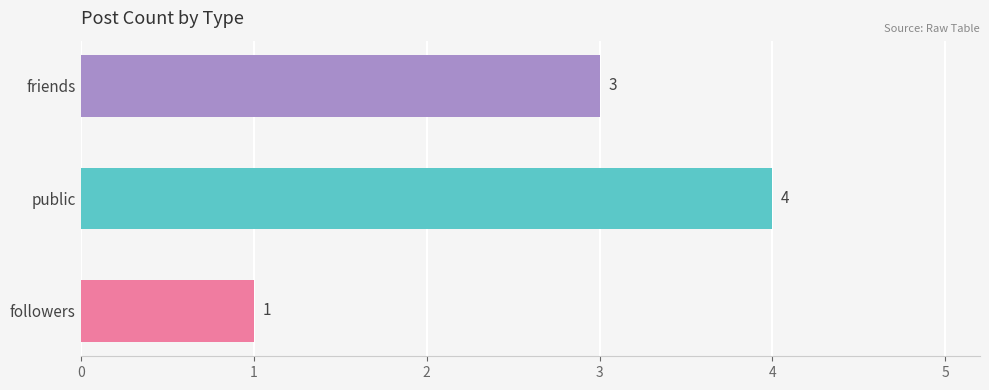

List the labels in order of value, largest first.

public, friends, followers